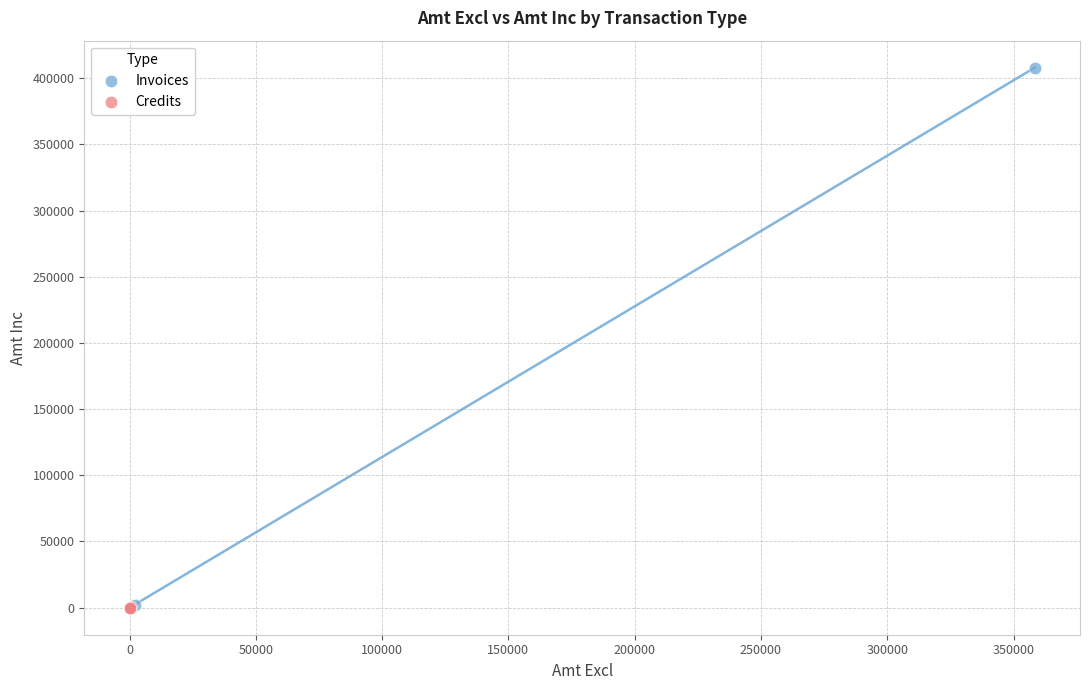

Which series has the widest spread of Y values?

Invoices